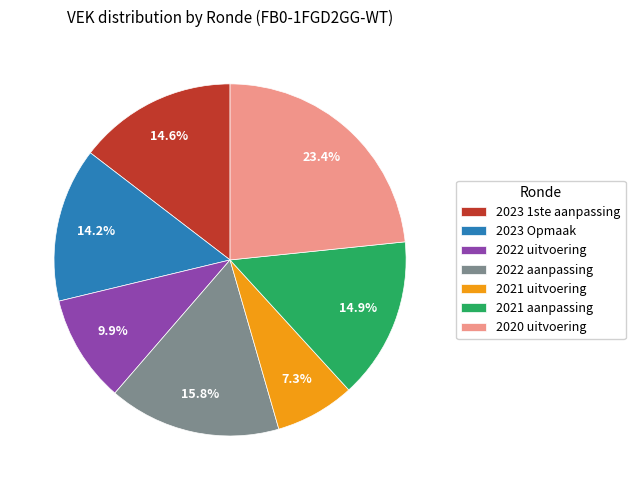

How many slices are in this pie chart?

7